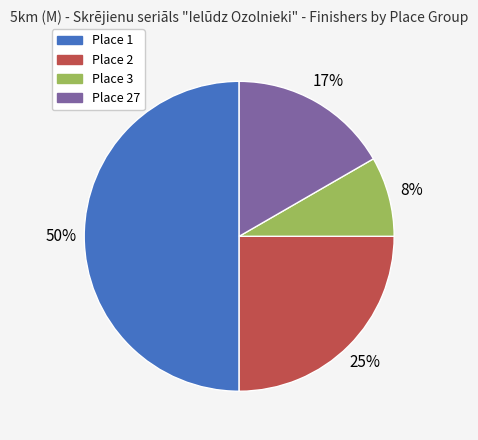

Count the number of slices in the pie.

4